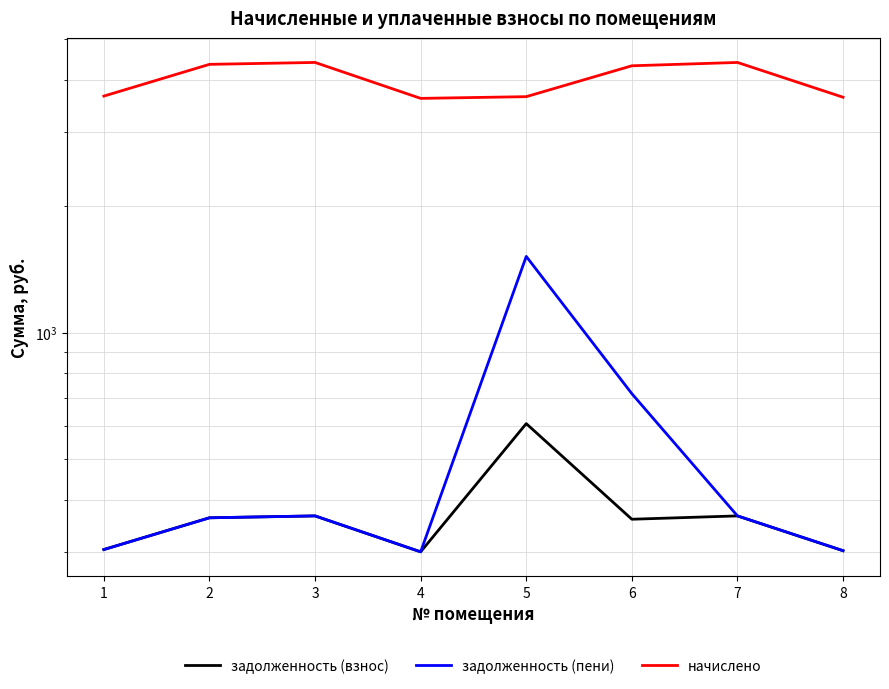

How many interior local peaks does the задолженность (взнос) series have?

3